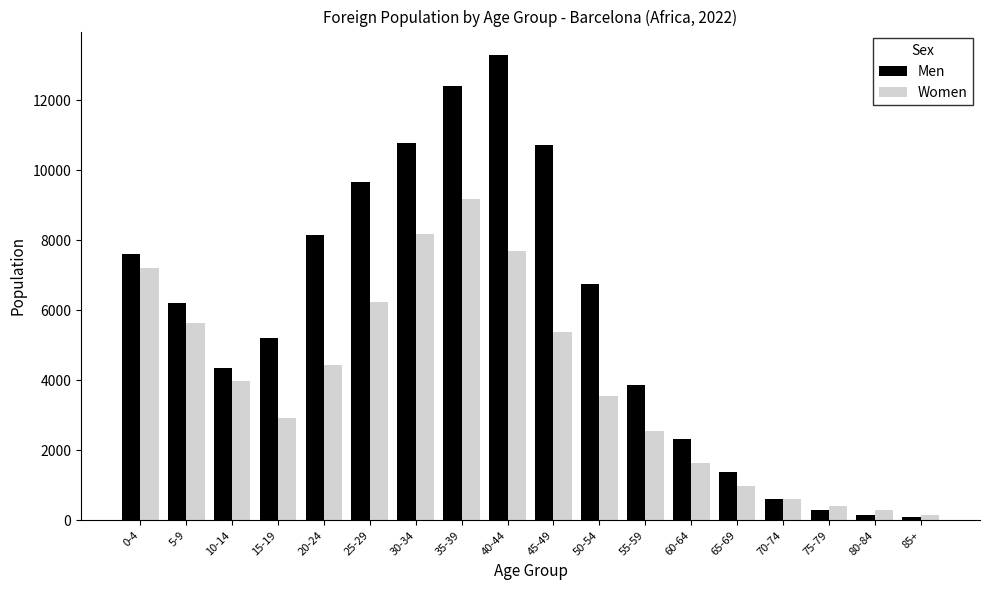

Rank the series by their maximum value, from lowest to highest.

Women, Men